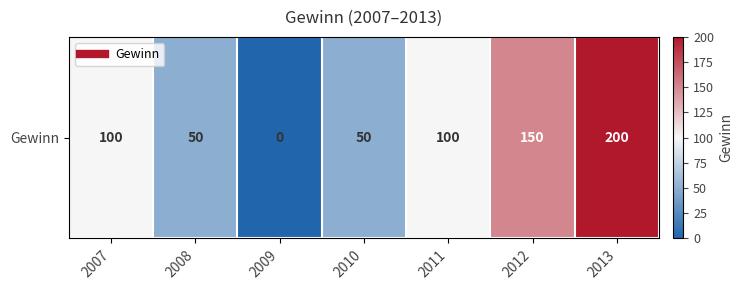

List the labels in order of value, largest first.

2013, 2012, 2007, 2011, 2008, 2010, 2009